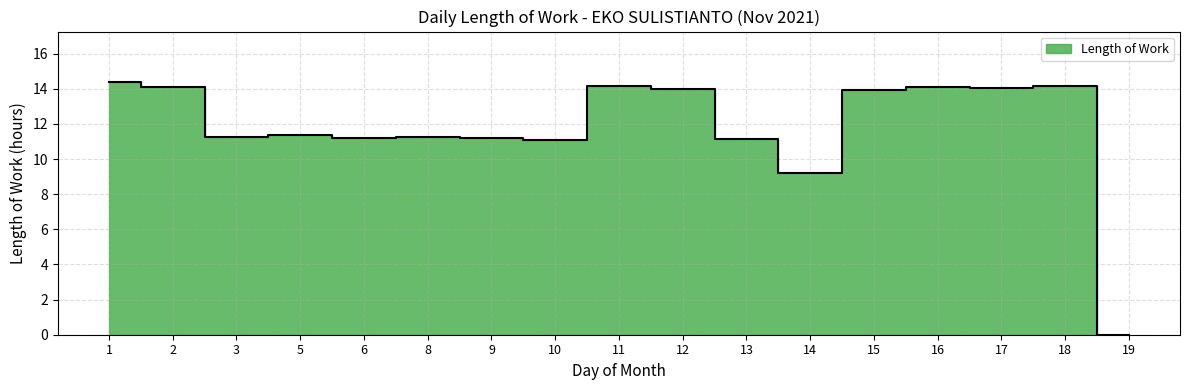

How many values are below 11?

2